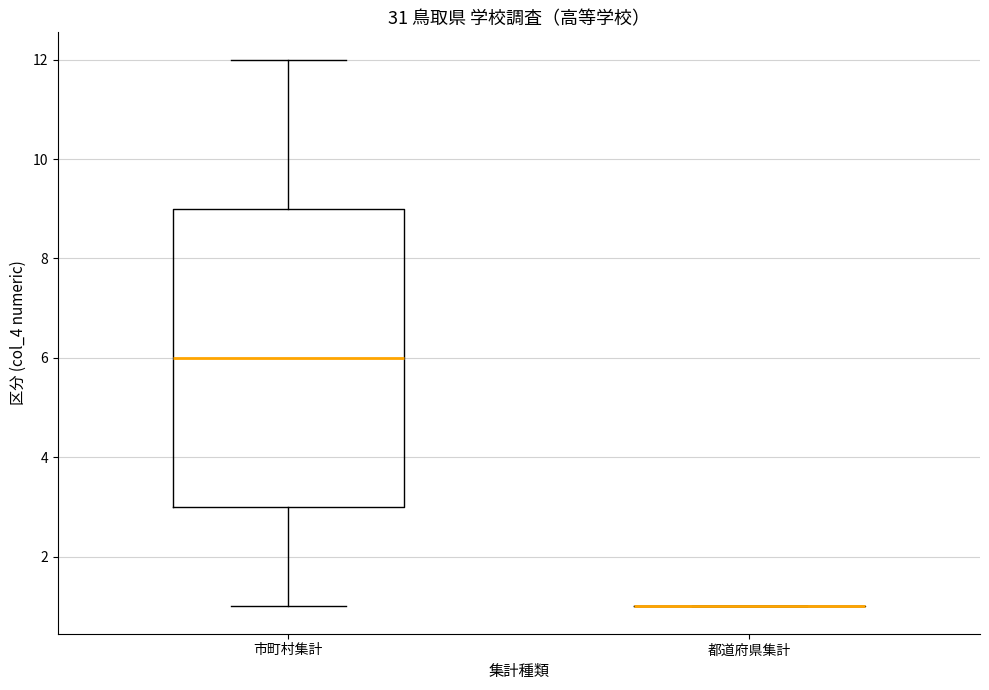

Reading left to right, read every box against the y-axis: the position of its median line, the range the box covers, and the ends of its whiskers. The values are not printed on the chart, so give them approximately, as read against the axis.

市町村集計: median 6, box 3 to 9, whiskers 1 to 12
都道府県集計: box collapsed to a line at 1, whiskers 1 to 1